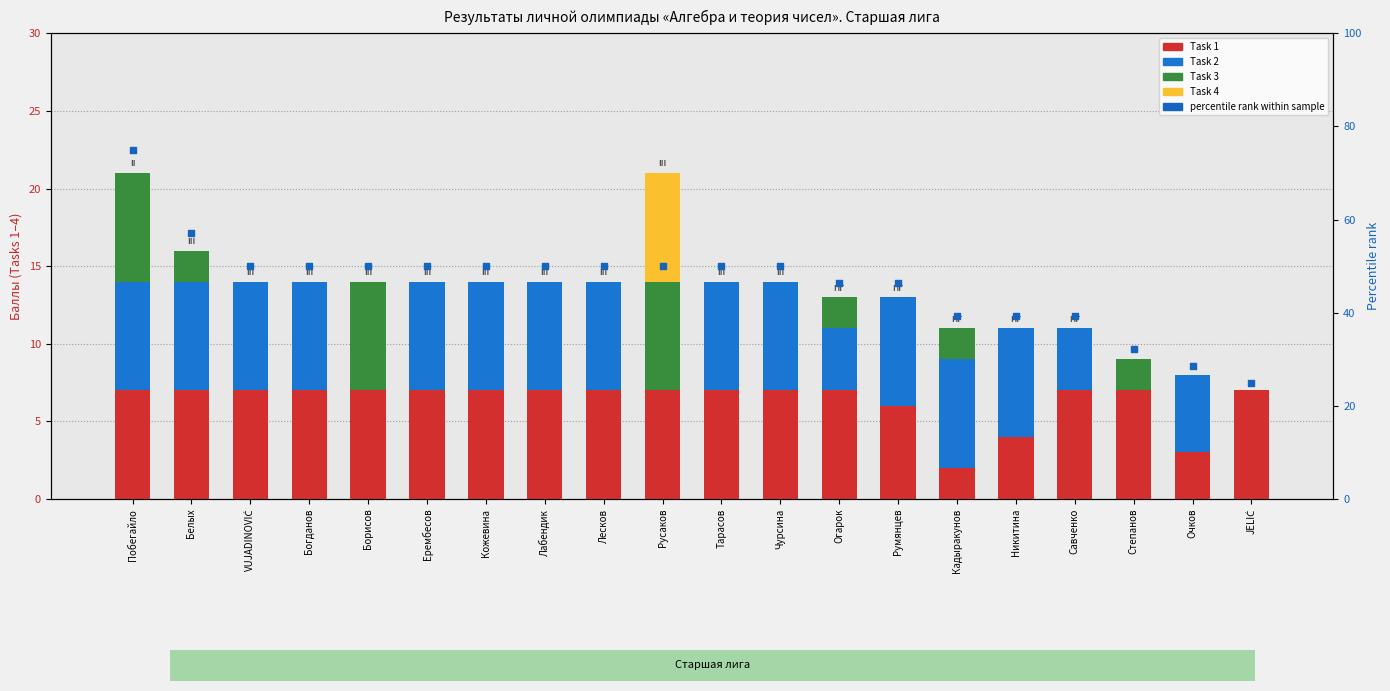

Which series has the widest spread of Y values?

percentile rank within sample